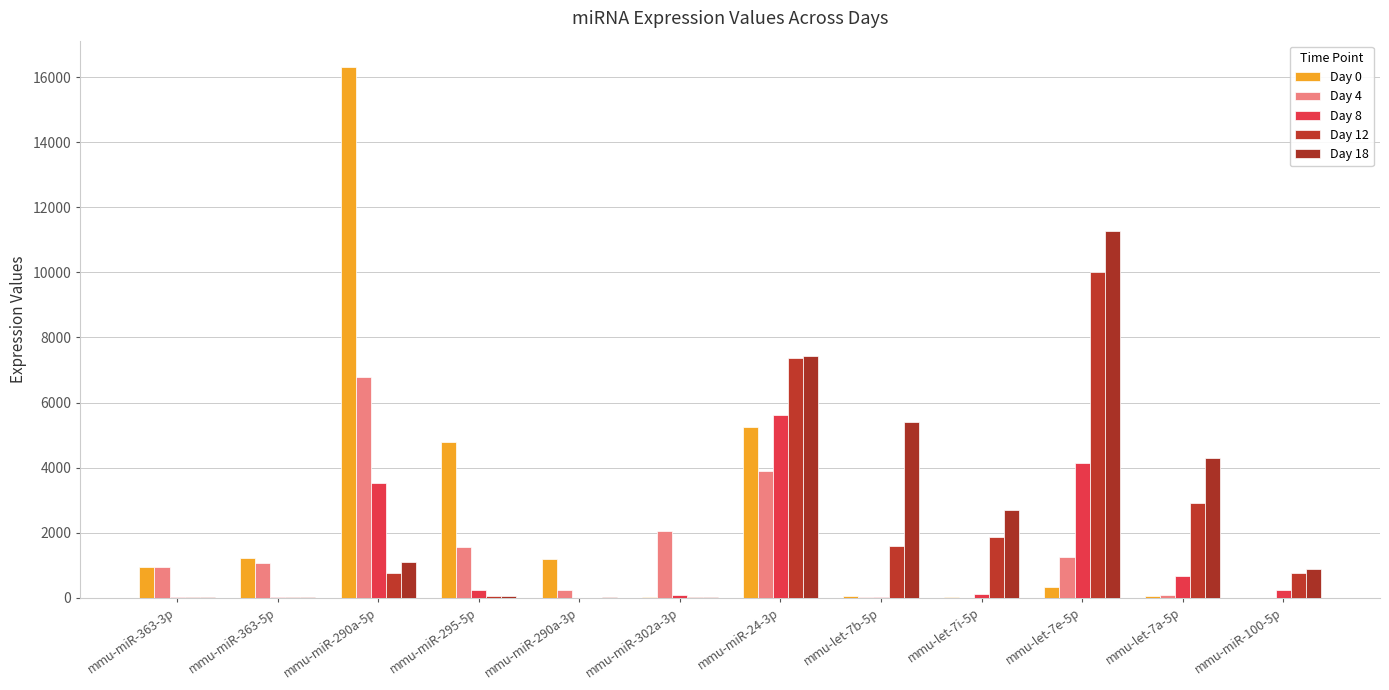

What are all the series names shown in the legend?

Day 0, Day 4, Day 8, Day 12, Day 18